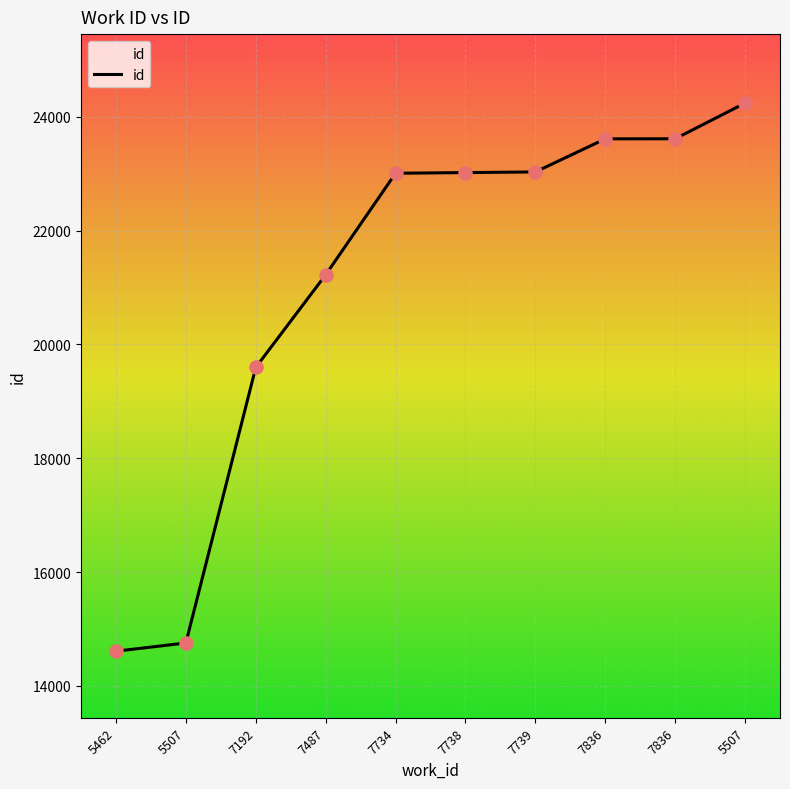

Approximately how many times larger is the value at 7487 compared to 7836?

0.9